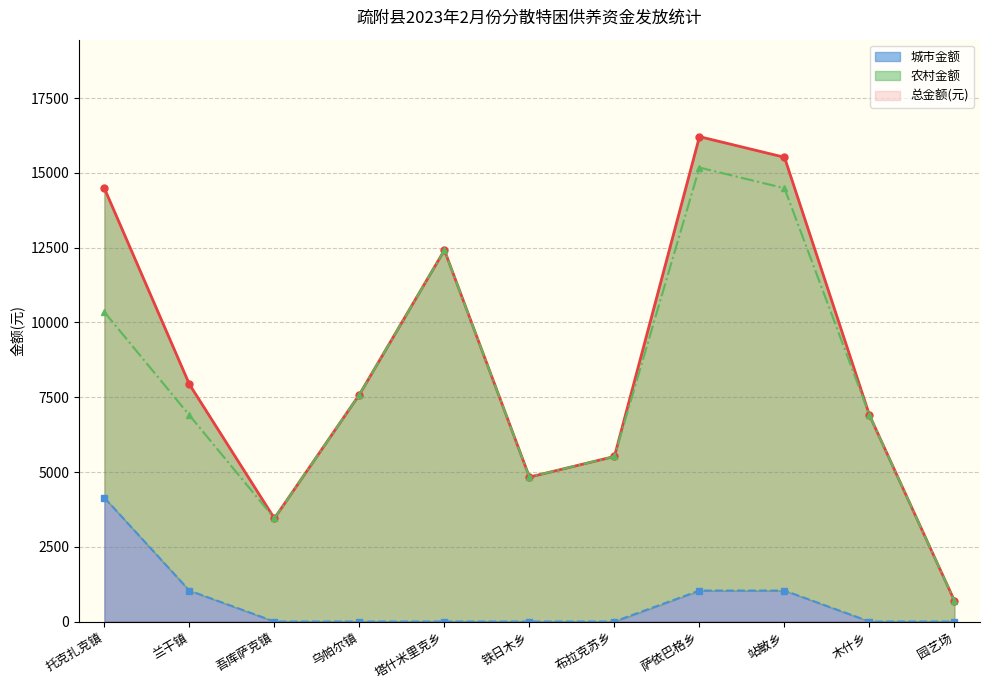

The 城市金额 series shows -2344 at 吾库萨克镇. True or false?

False